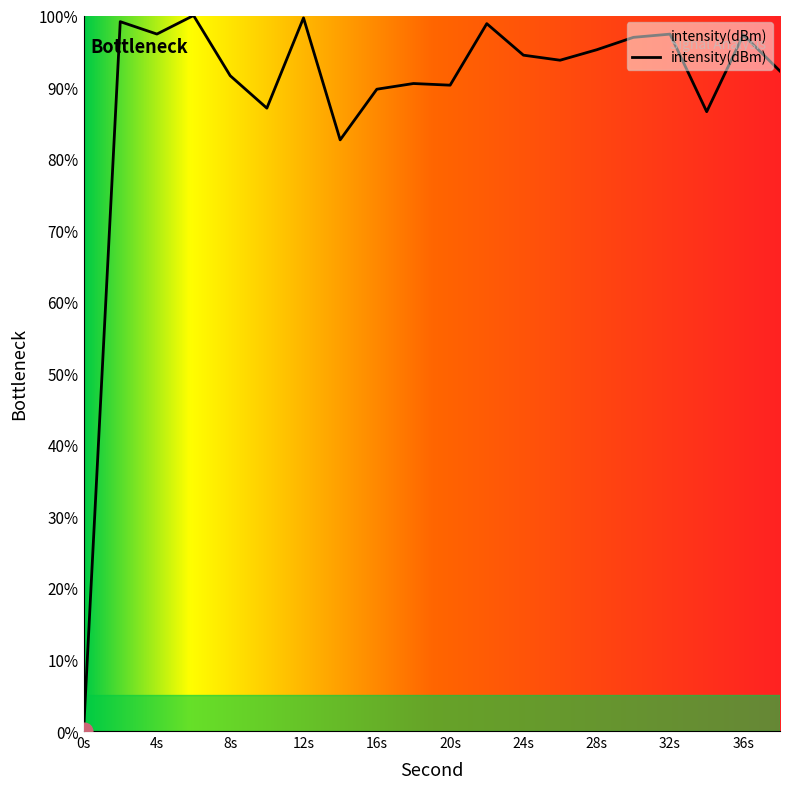

What is the difference between the maximum and minimum values?

100.0